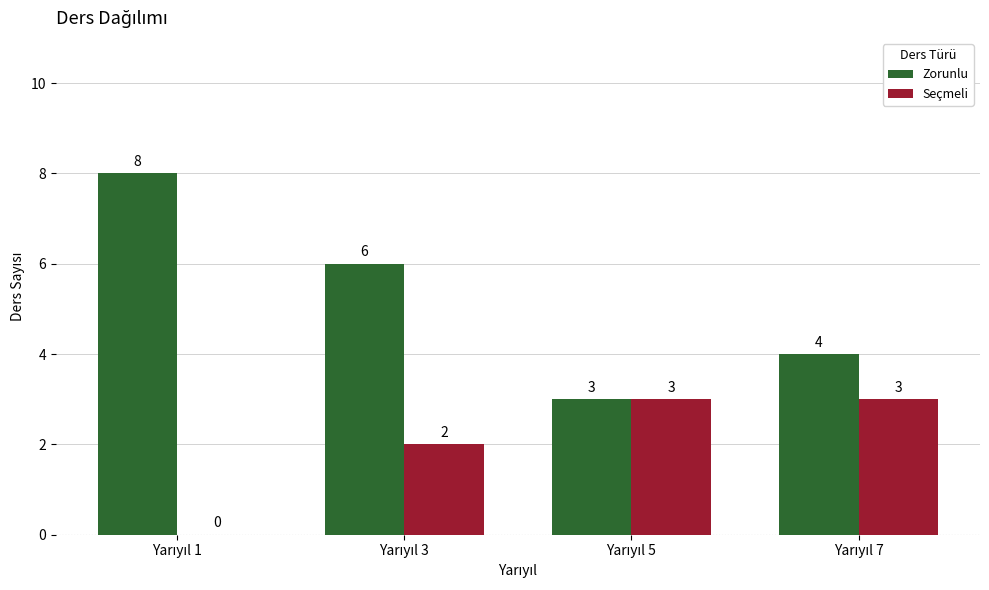

How many data points does each series have?

4